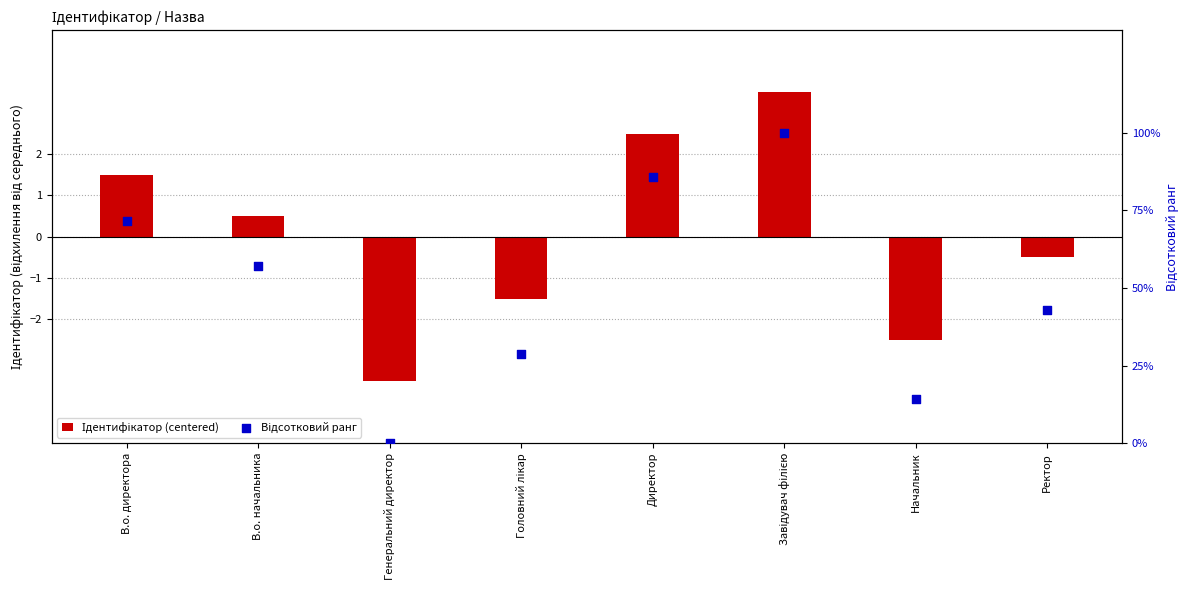

Which series has the largest total across all categories?

Відсотковий ранг